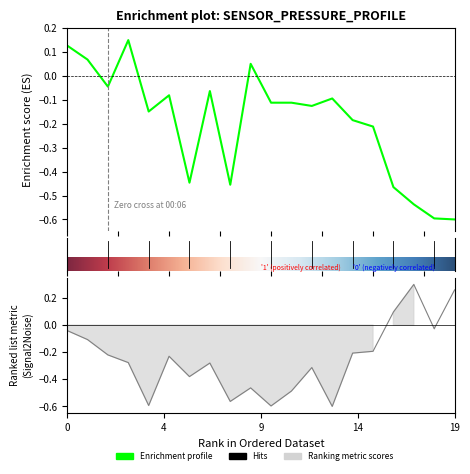

The pressure series shows -0.0 at 00:06. True or false?

True